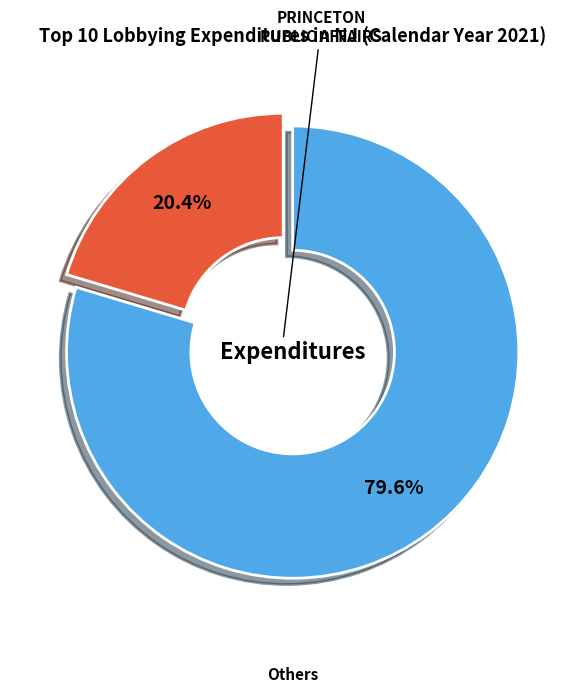

Is there a majority slice in this chart?

Yes